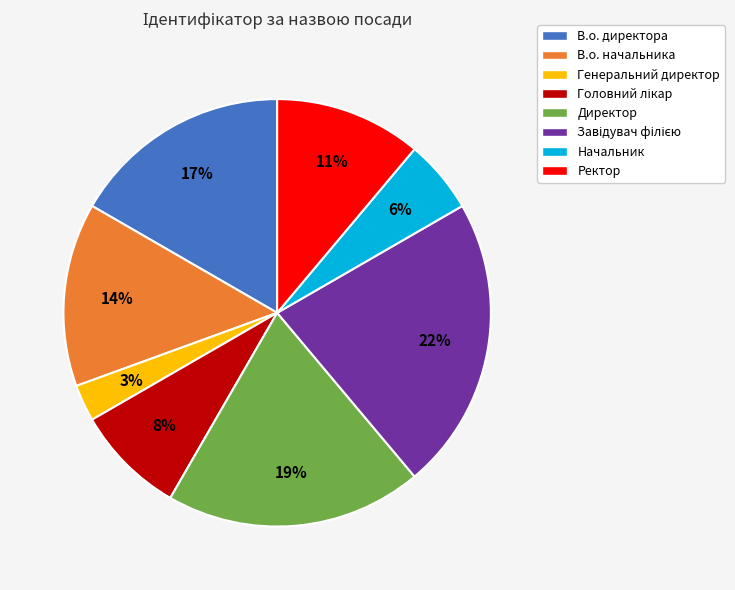

Which slice is the smallest?

Генеральний директор